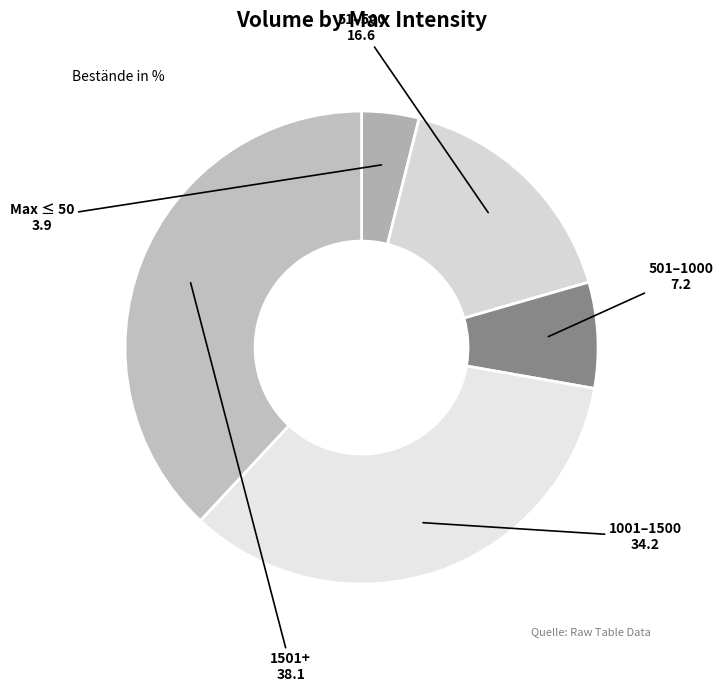

Which has a higher value, 51–500 or 1501+?

1501+